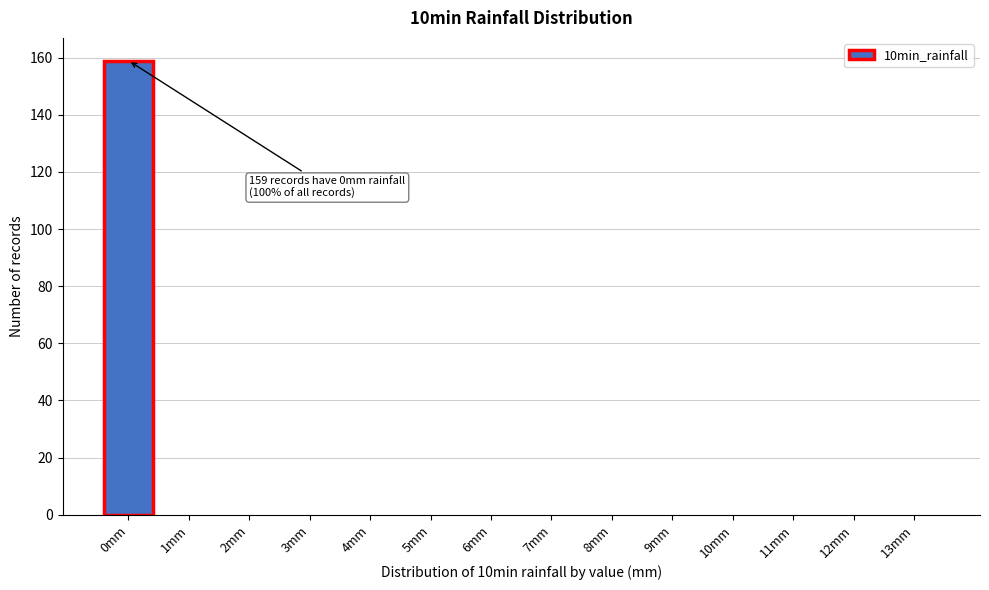

Reading right to left, extract all data points from this chart.

13mm=0	12mm=0	11mm=0	10mm=0	9mm=0	8mm=0	7mm=0	6mm=0	5mm=0	4mm=0	3mm=0	2mm=0	1mm=0	0mm=159